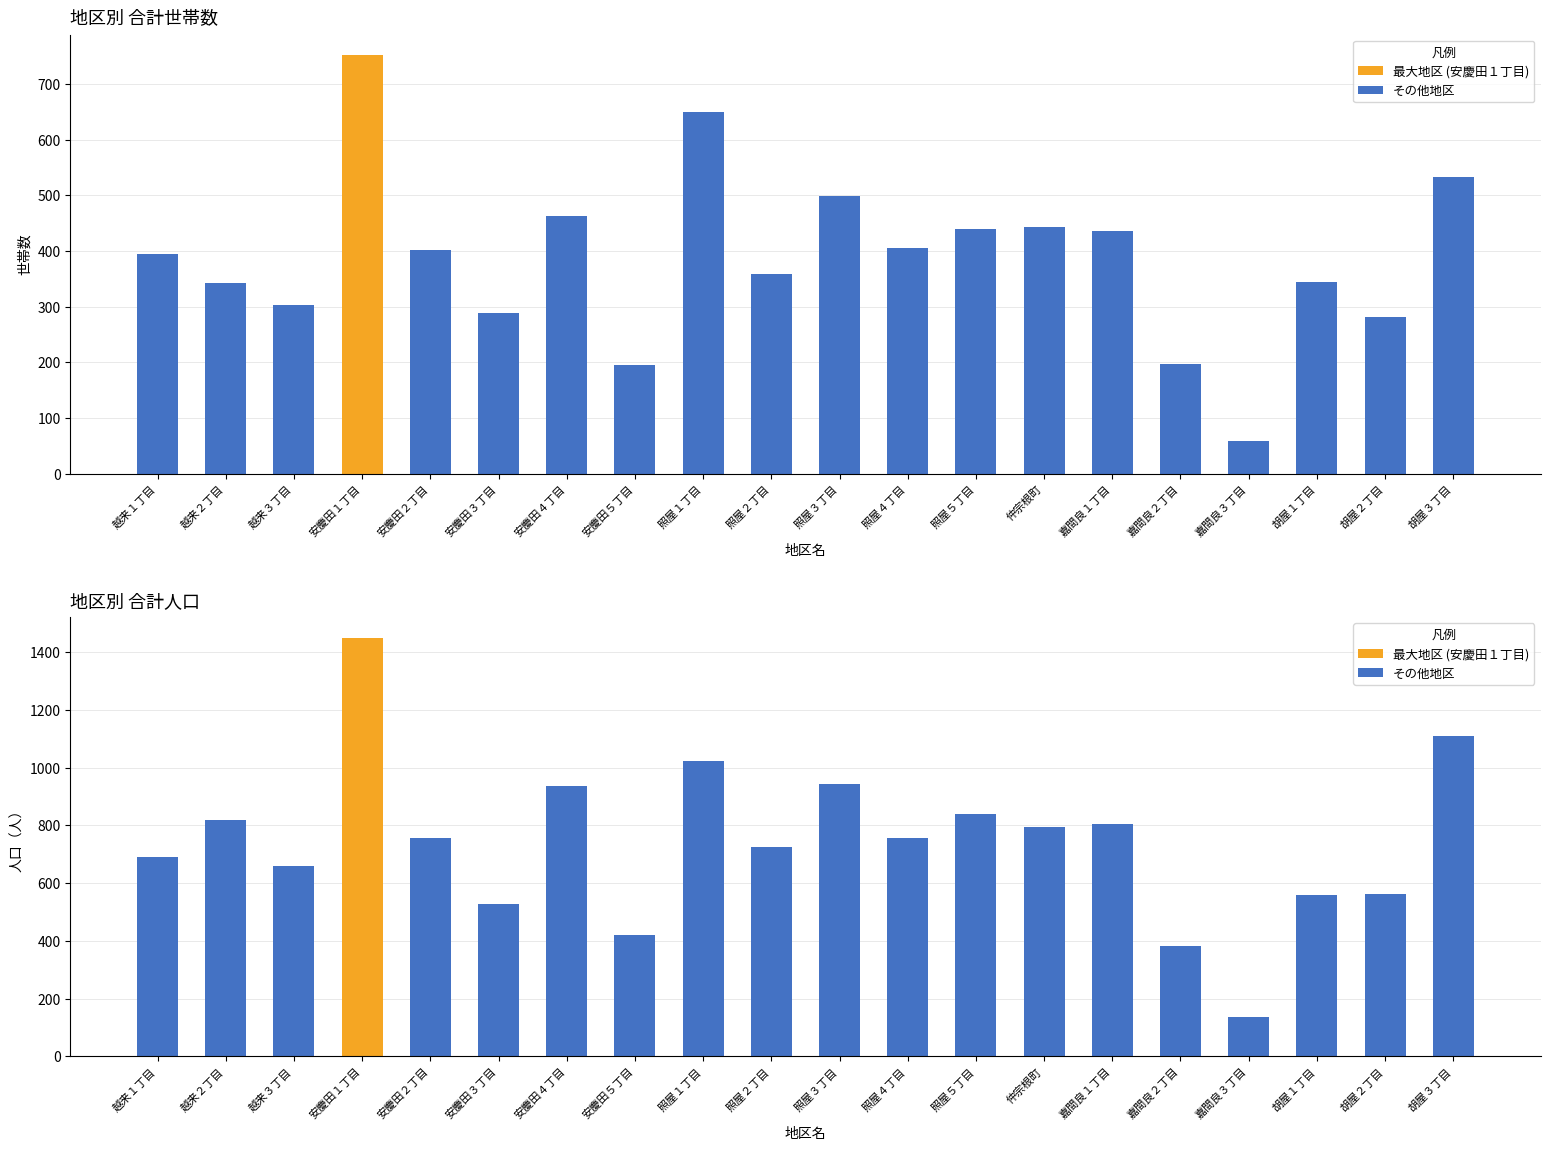

Where does the 合計世帯 series first go above 401?

安慶田１丁目